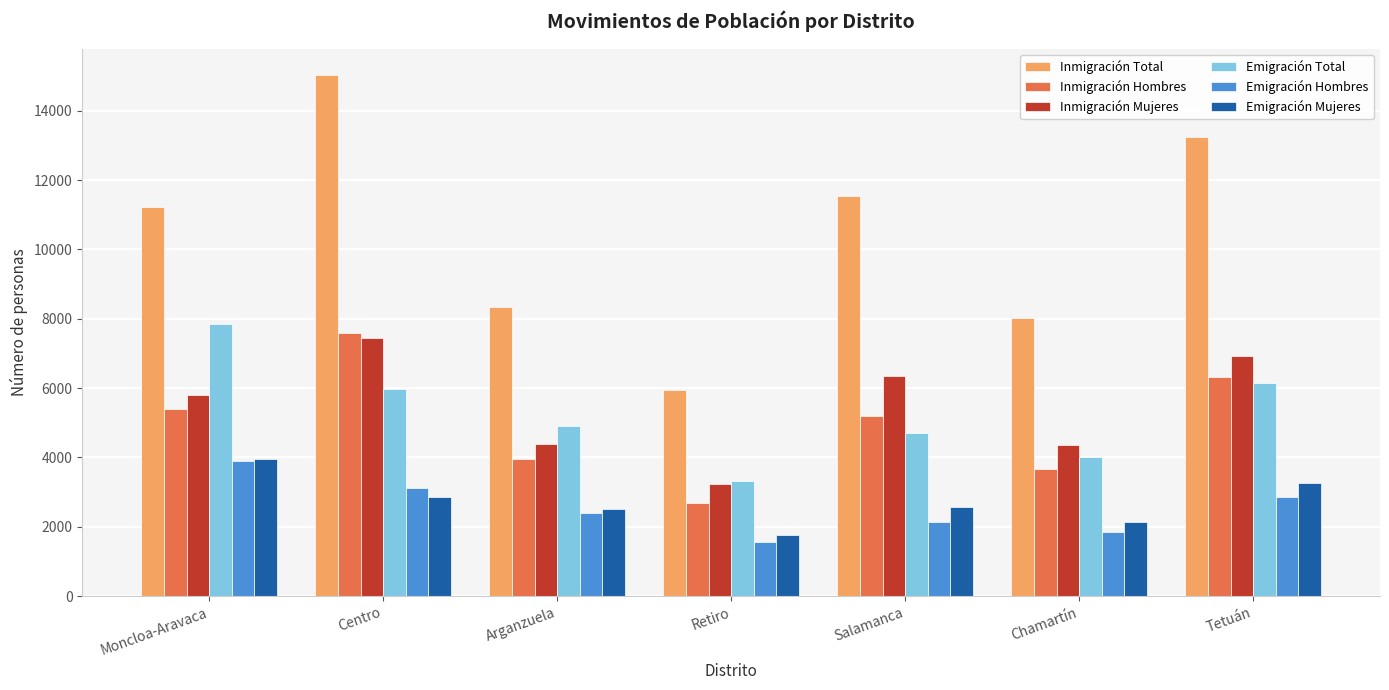

Is the value of Emigración Mujeres at Moncloa-Aravaca greater than the value of Inmigración Total at Chamartín?

No